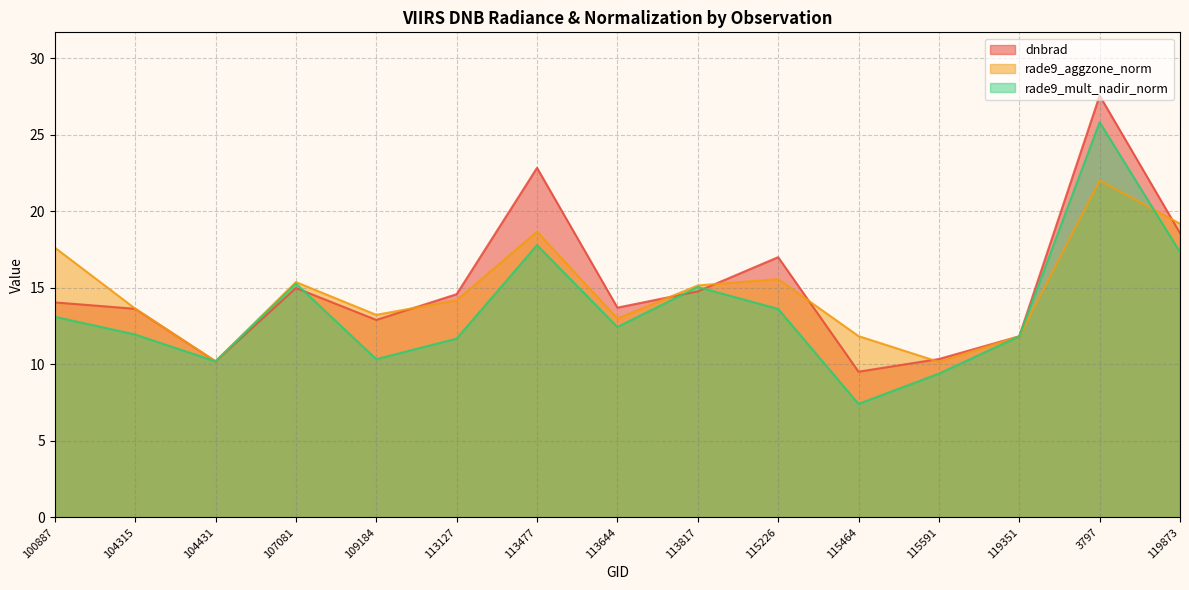

At which category does rade9_mult_nadir_norm reach its first local peak?

107081